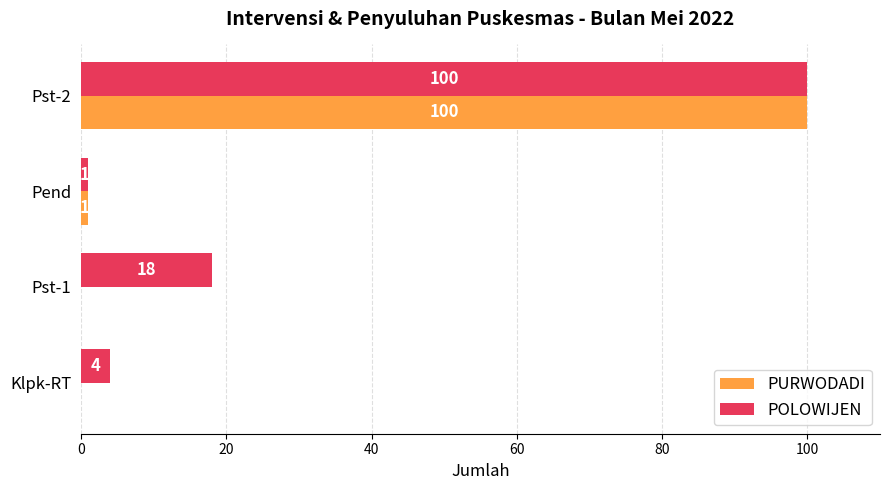

At which label is POLOWIJEN closest to 50?

Pst-1